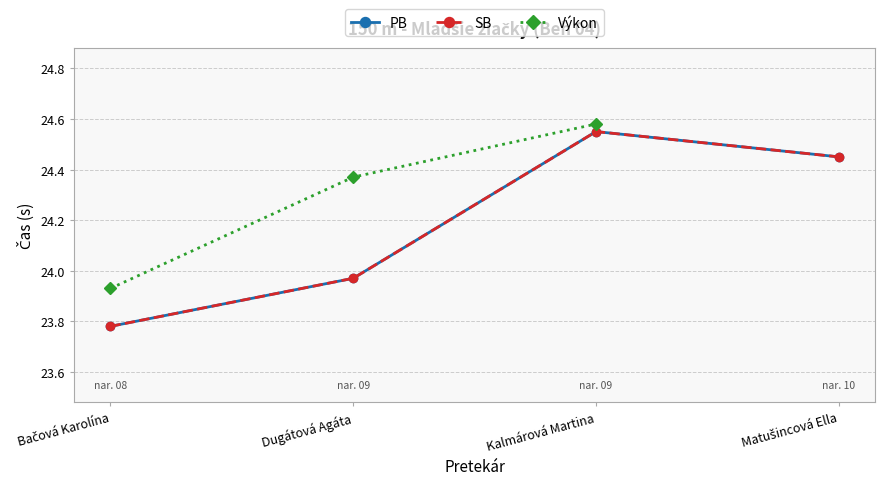

At which category does SB reach its first local peak?

Kalmárová Martina